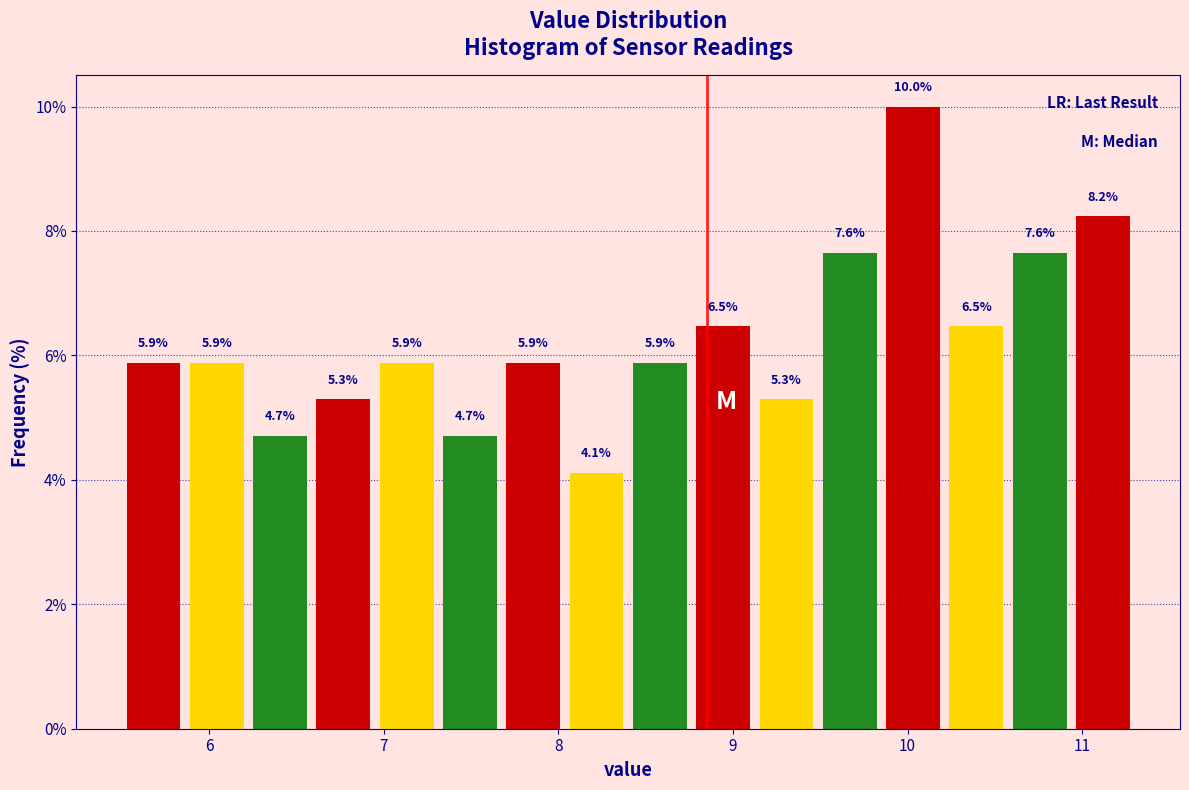

Read against the x-axis, roughly where is the centre of the tallest bar?

10.0